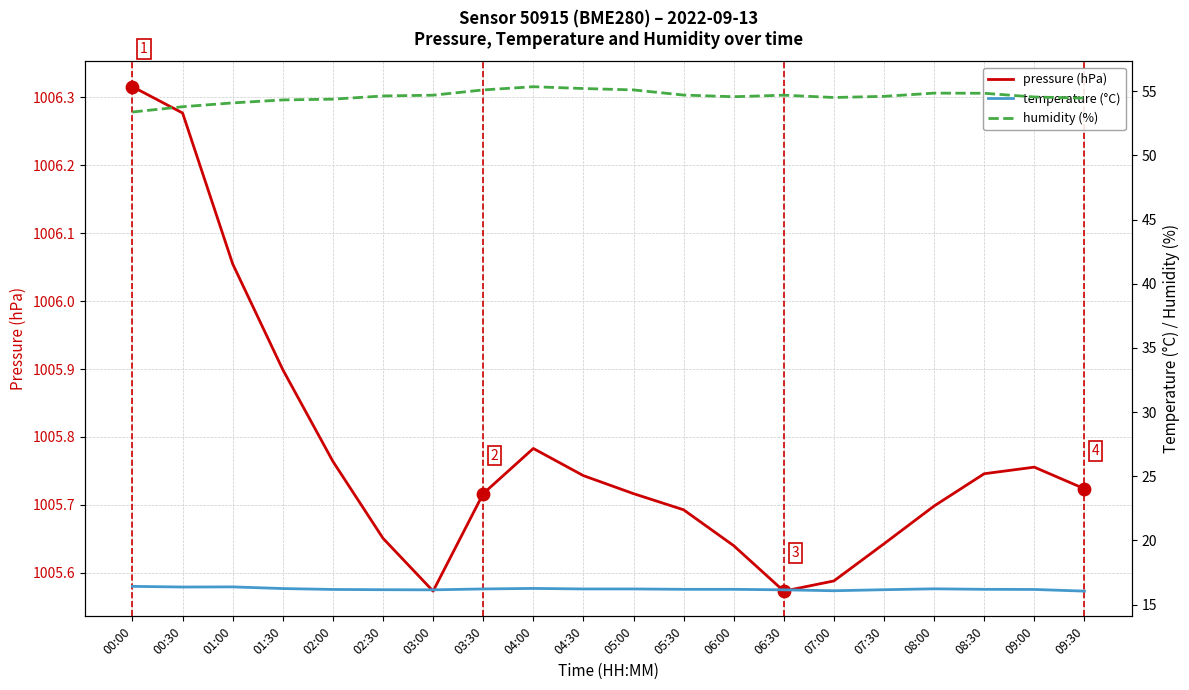

Which series has the largest Y range (max minus min)?

humidity (%)